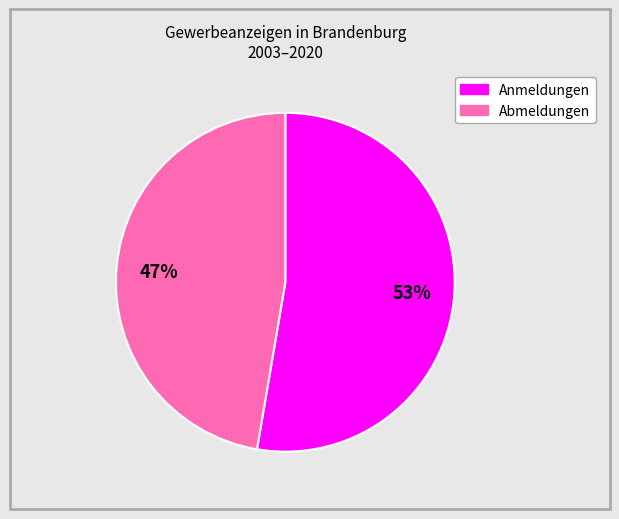

How many segments does this pie chart have?

2